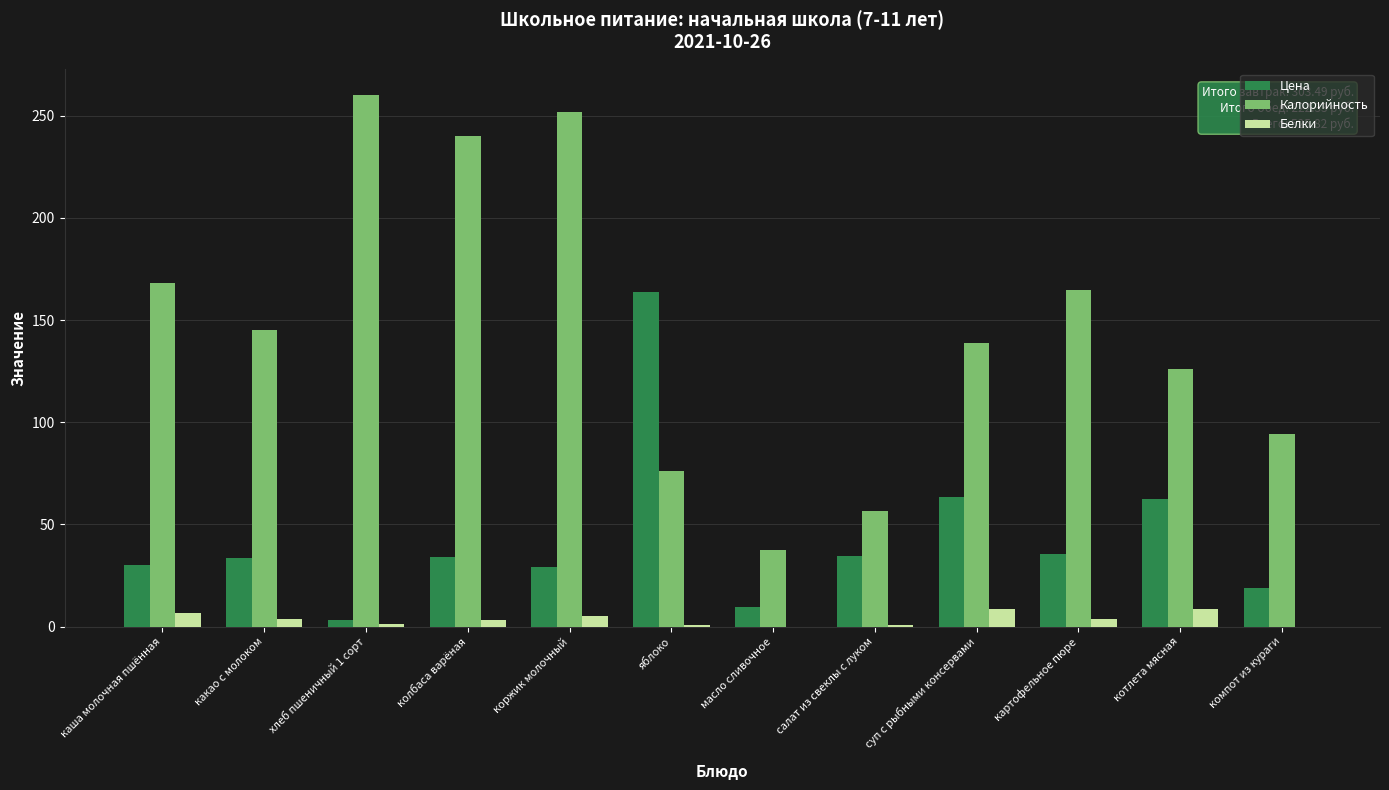

What is the maximum value shown in the chart?

260.0